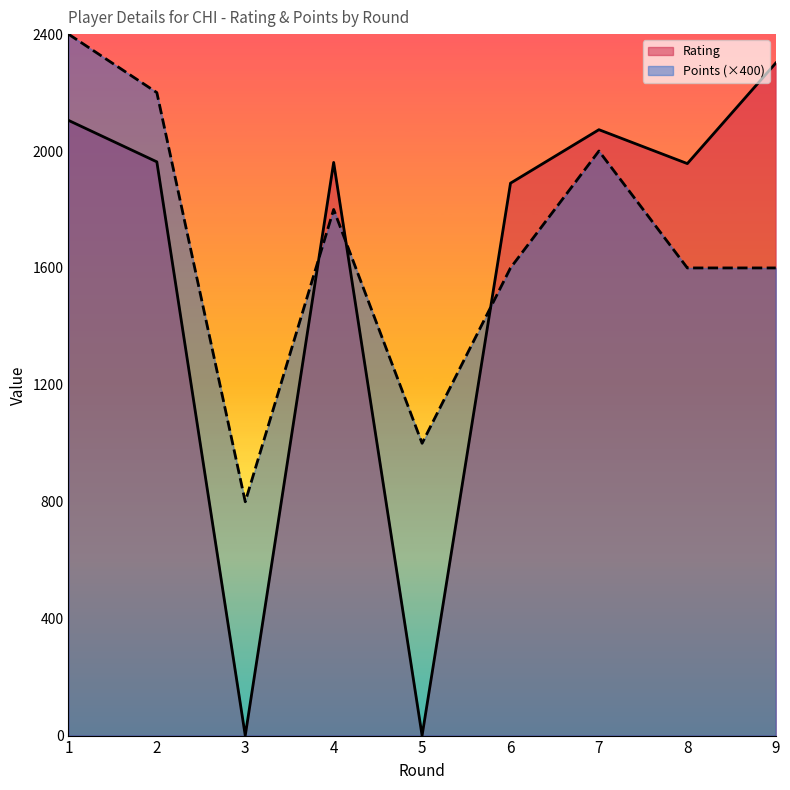

Reading left to right, what are all the values shown in this chart?

Rating: 2105	1963	0	1961	0	1890	2073	1957	2301
Points (×400): 2400	2200	800	1800	1000	1600	2000	1600	1600